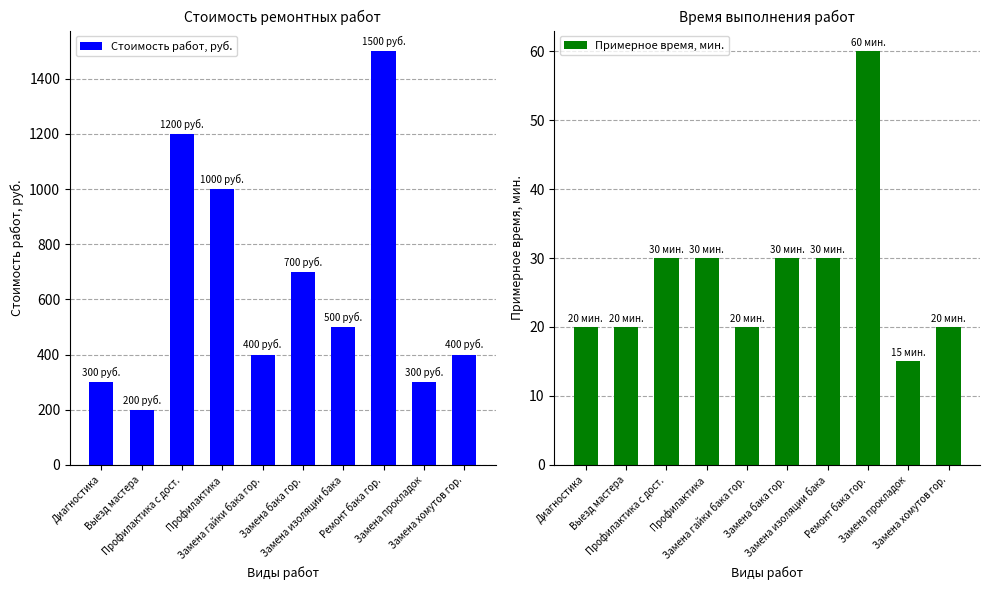

At Профилактика, list the series in order from smallest to largest.

Примерное время, мин., Стоимость работ, руб.